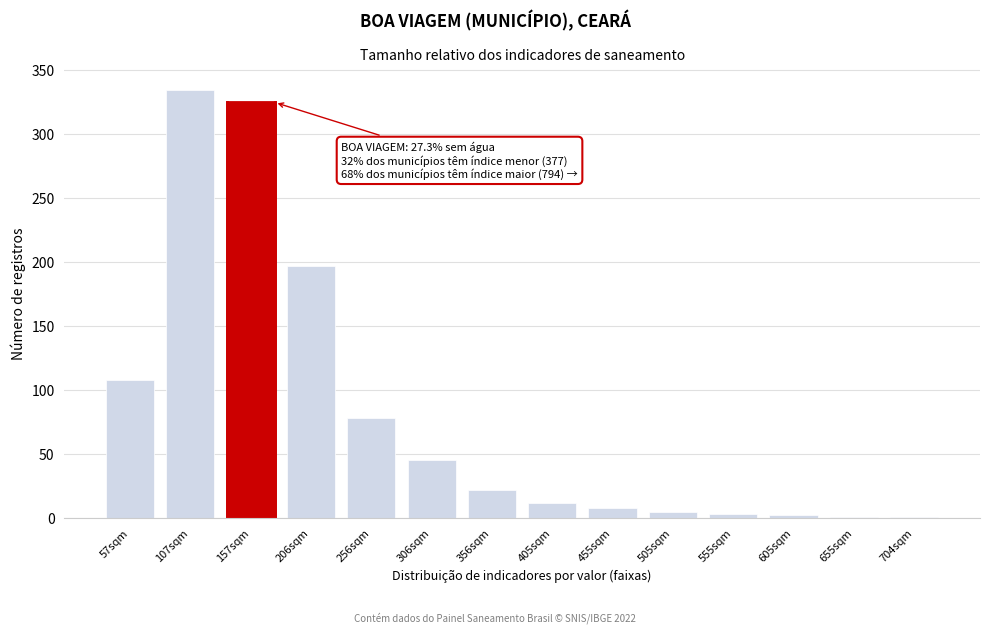

What is the sum of all values?

1142